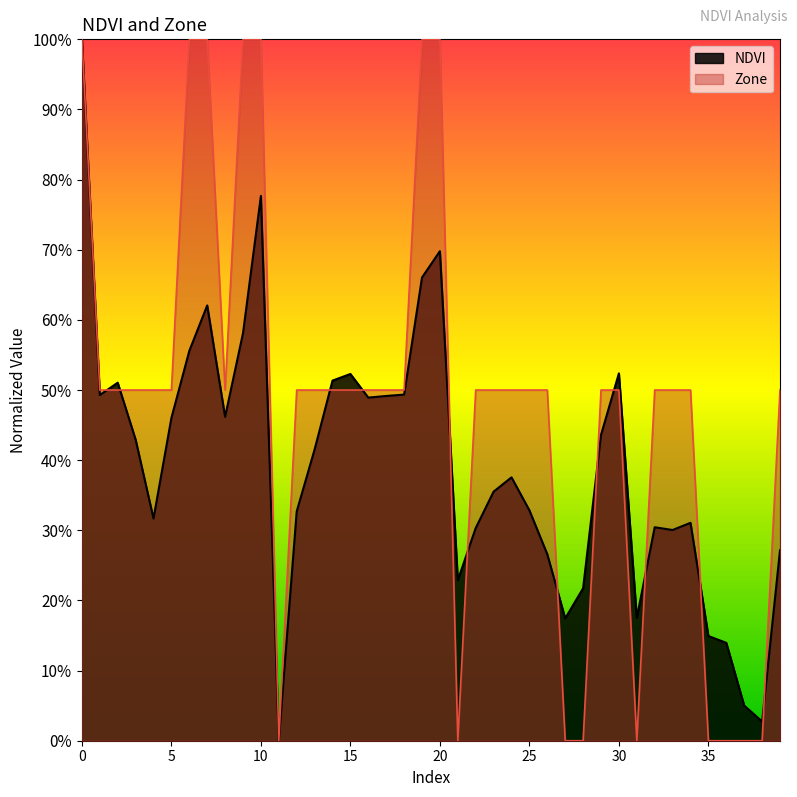

Is it true that NDVI equals 0.8 at 9?

False